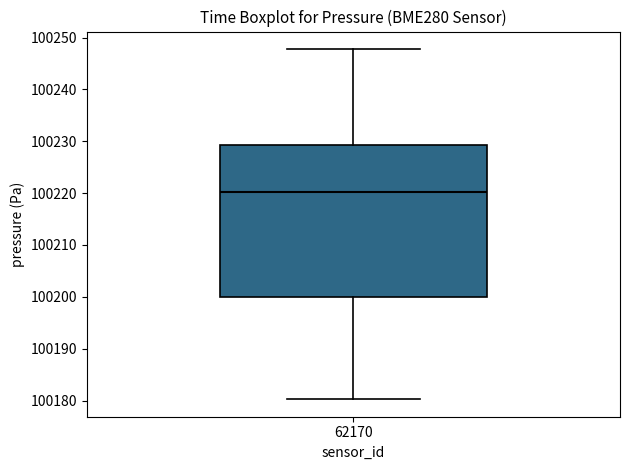

Transcribe this box plot: give where the median line is, the range the box spans, and where the two whiskers end, as read against the y-axis. The values are not printed on the chart, so give them approximately, as read against the axis.

median 100220, box 100200 to 100229, whiskers 100180 to 100248